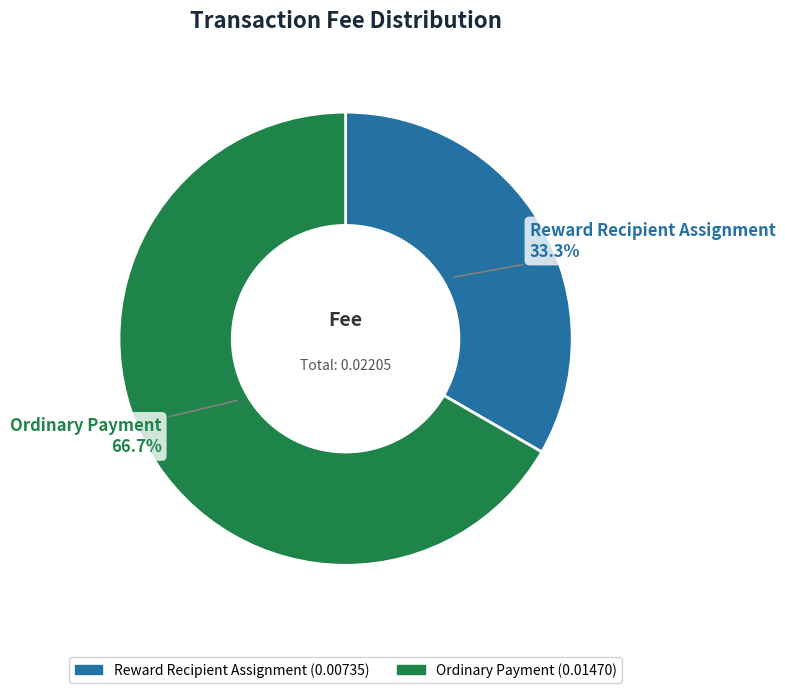

The Ordinary Payment slice represents 67% of the pie. True or false?

True